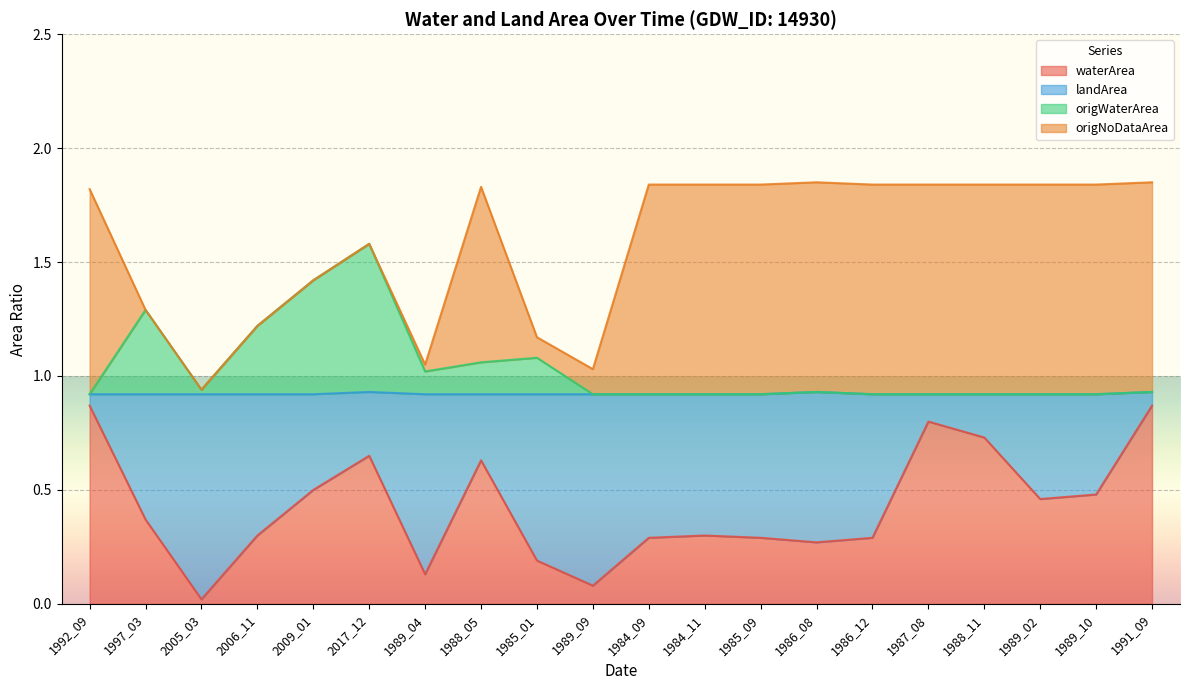

At which category is the sum across all series the highest?

2017_12